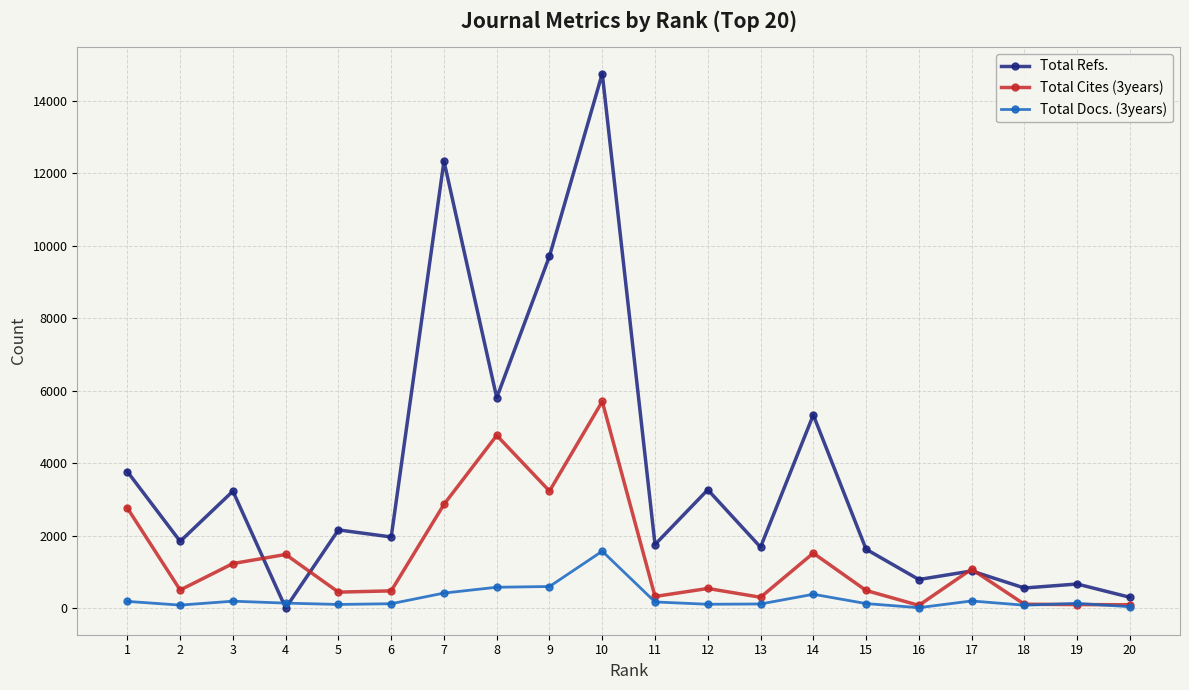

True or false: Total Refs. and Total Cites (3years) intersect in this chart.

True